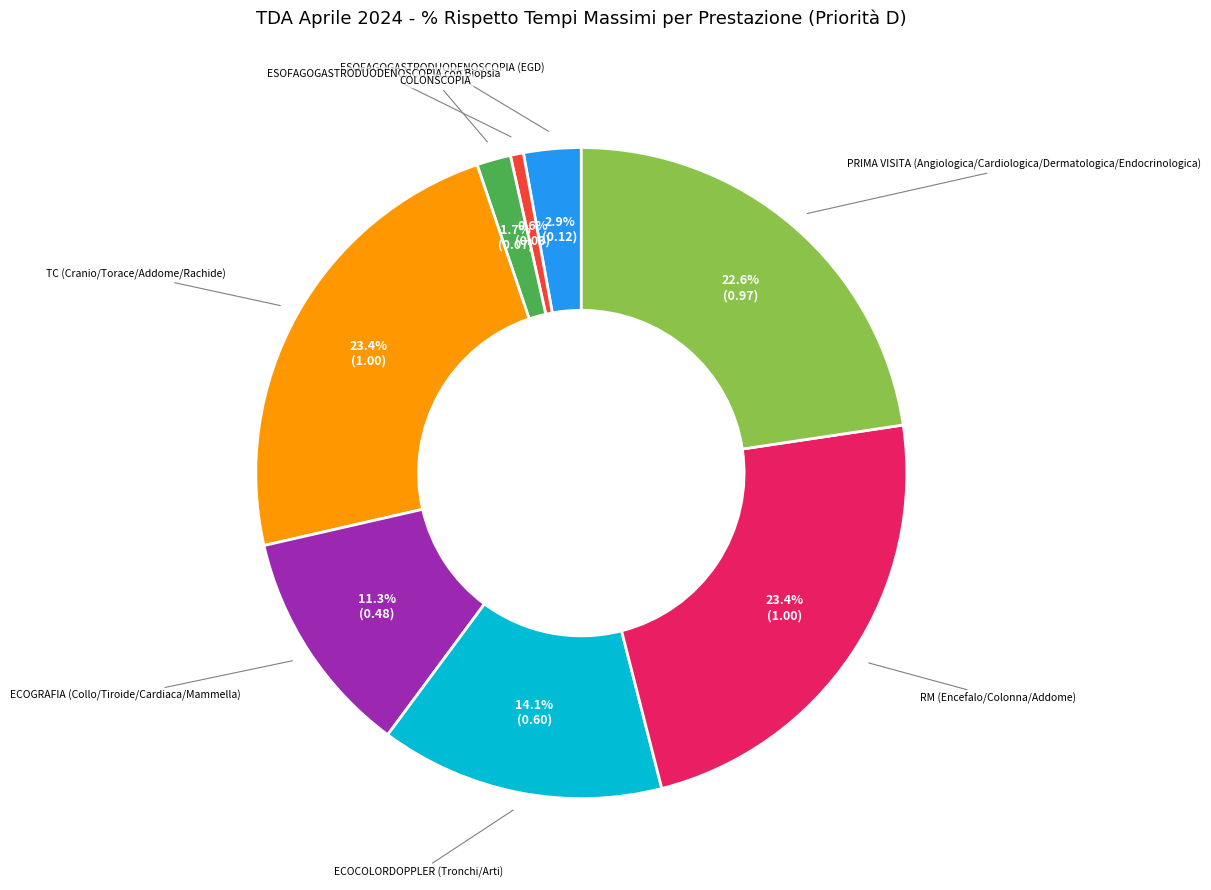

How many segments does this pie chart have?

8